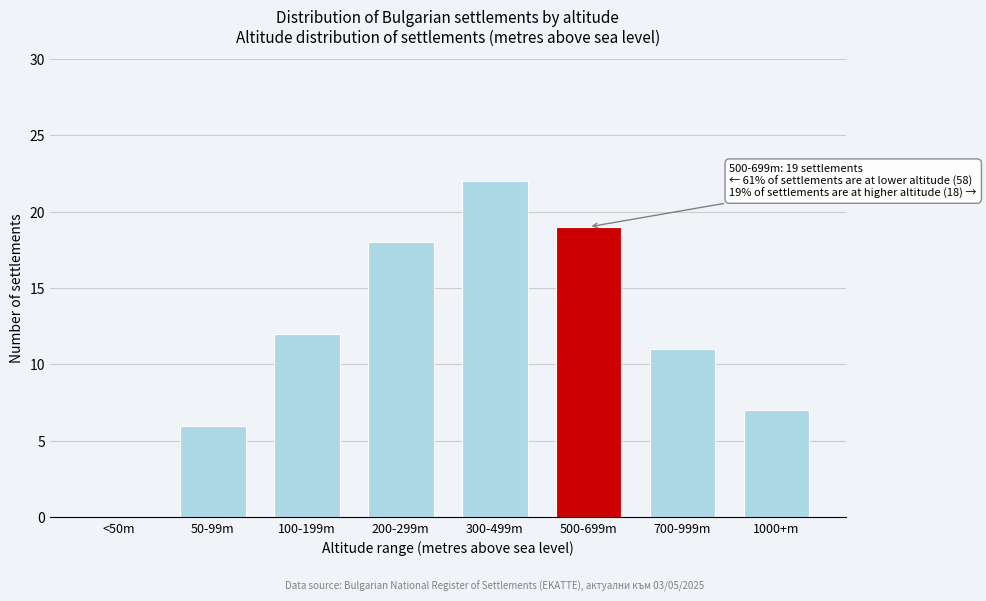

Reading left to right, transcribe all the data shown in this chart.

<50m=0	50-99m=6	100-199m=12	200-299m=18	300-499m=22	500-699m=19	700-999m=11	1000+m=7